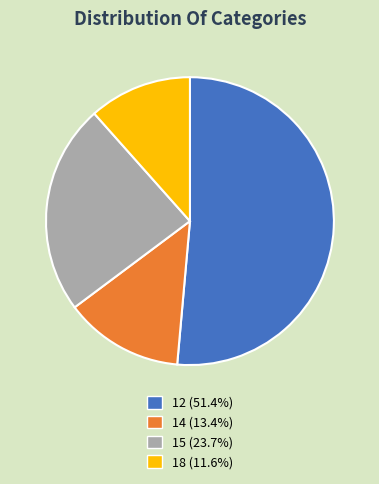

Which has a higher value, 14 or 18?

14